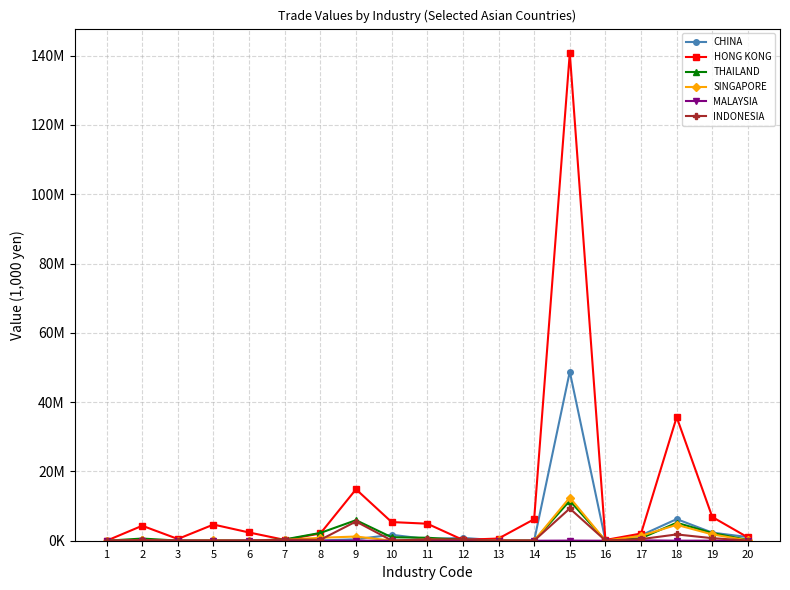

Which series has the largest total across all categories?

HONG KONG